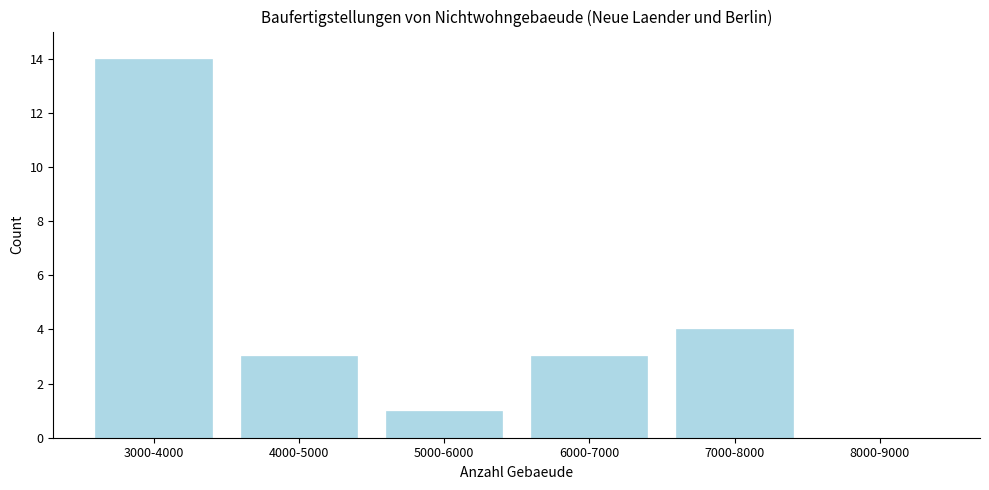

Reading left to right, what are all the values shown in this chart?

3000-4000=14	4000-5000=3	5000-6000=1	6000-7000=3	7000-8000=4	8000-9000=0